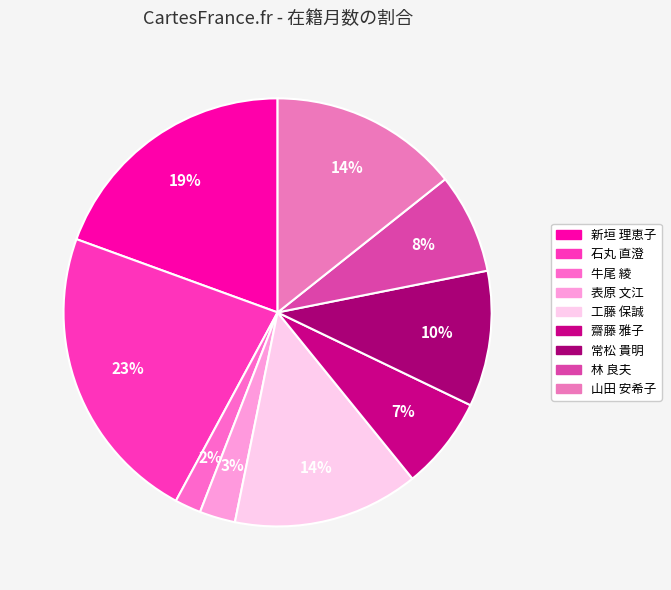

Does 山田 安希子 represent more than half of the total?

No